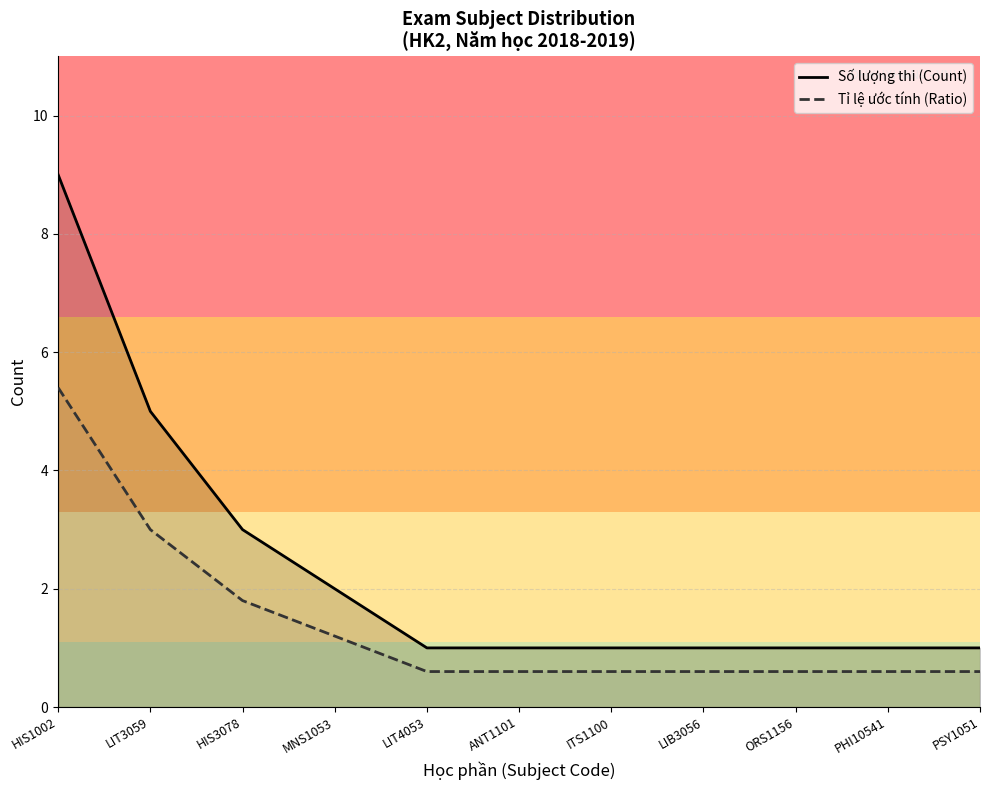

Which series has the widest spread of values?

Số lượng thi (Count)